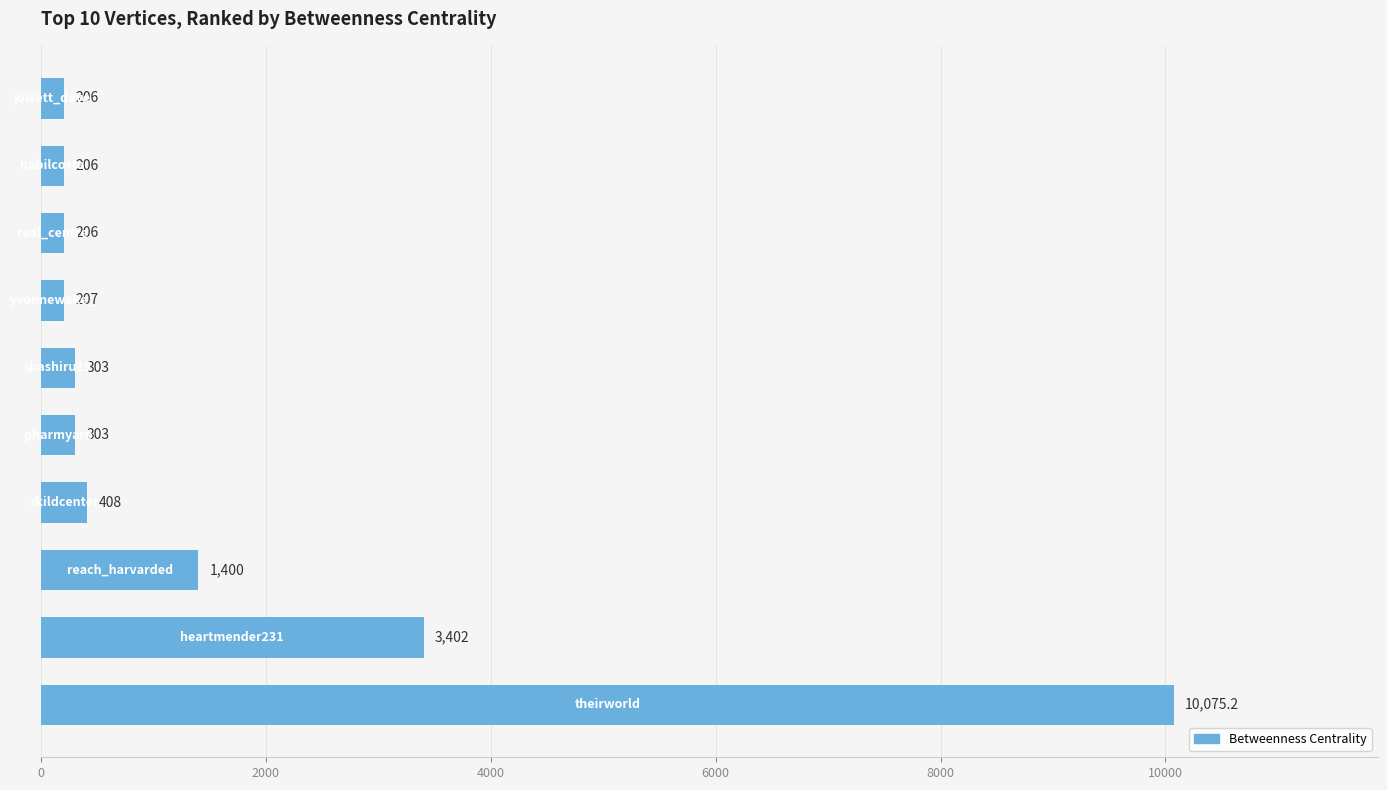

How many series are shown in this chart?

1